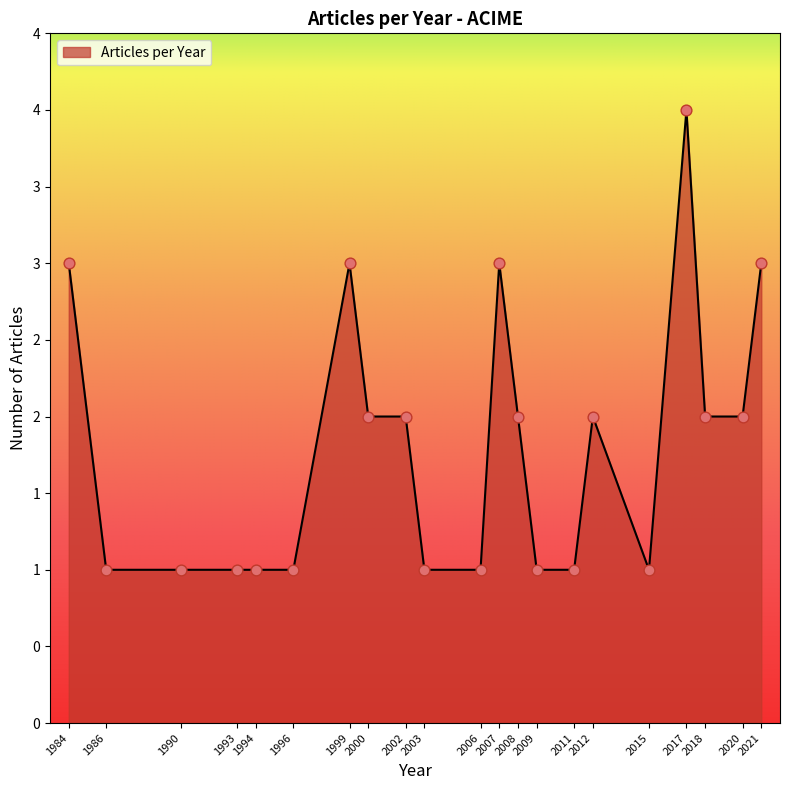

Is this an area chart (filled region under the line)?

Yes